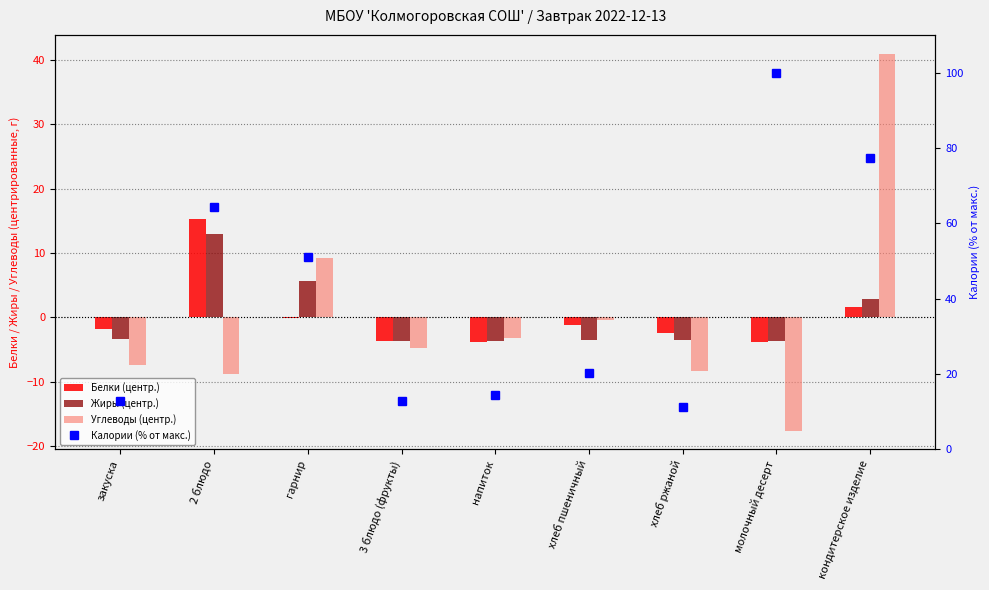

At how many categories does at least one series exceed 39?

4